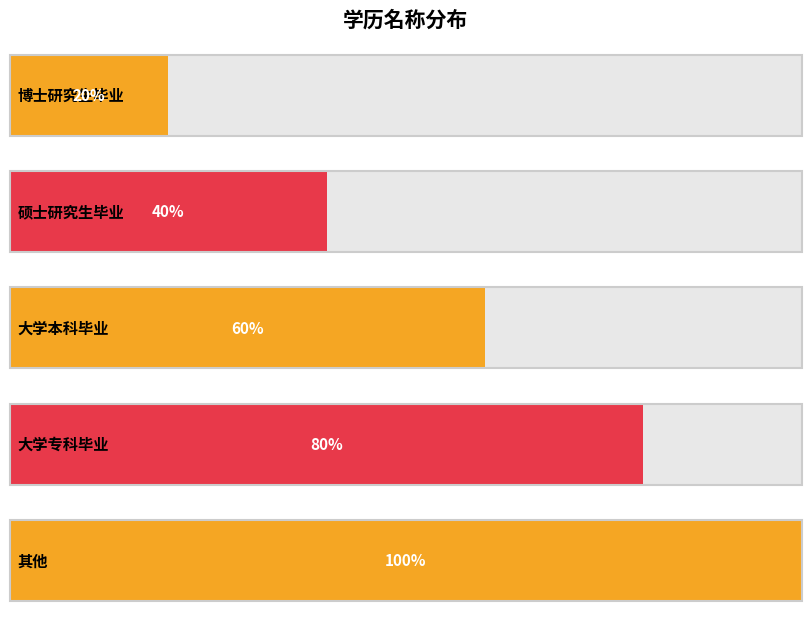

List the labels in order of value, smallest first.

博士研究生毕业, 硕士研究生毕业, 大学本科毕业, 大学专科毕业, 其他